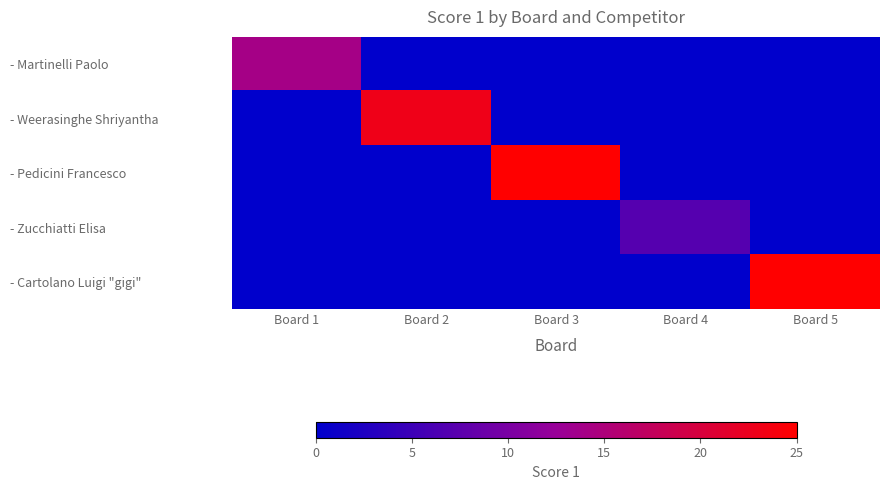

What is the difference between the highest and lowest values at Board 4?

7